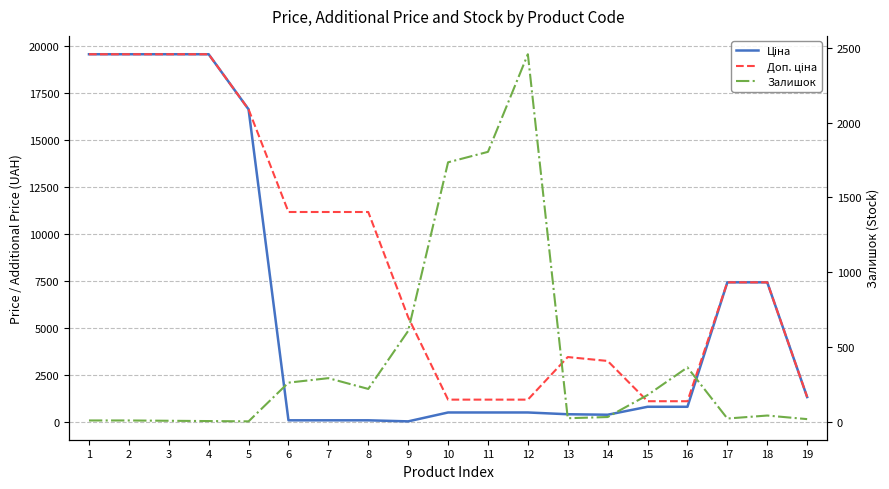

Read the Доп. ціна value at 14.

3265.8